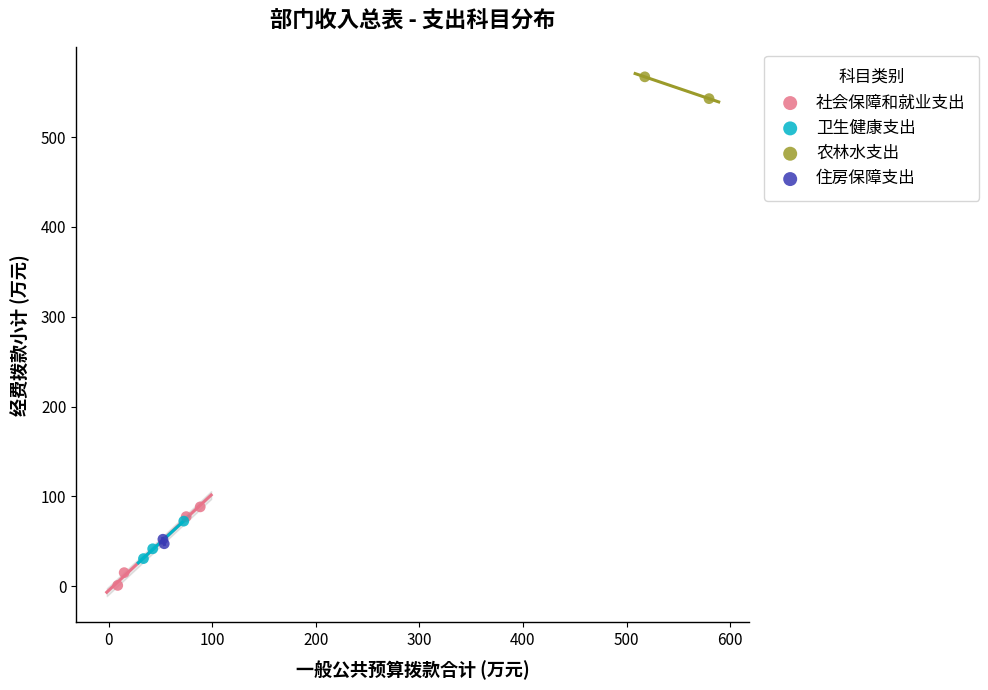

Which series reaches the maximum Y coordinate?

农林水支出